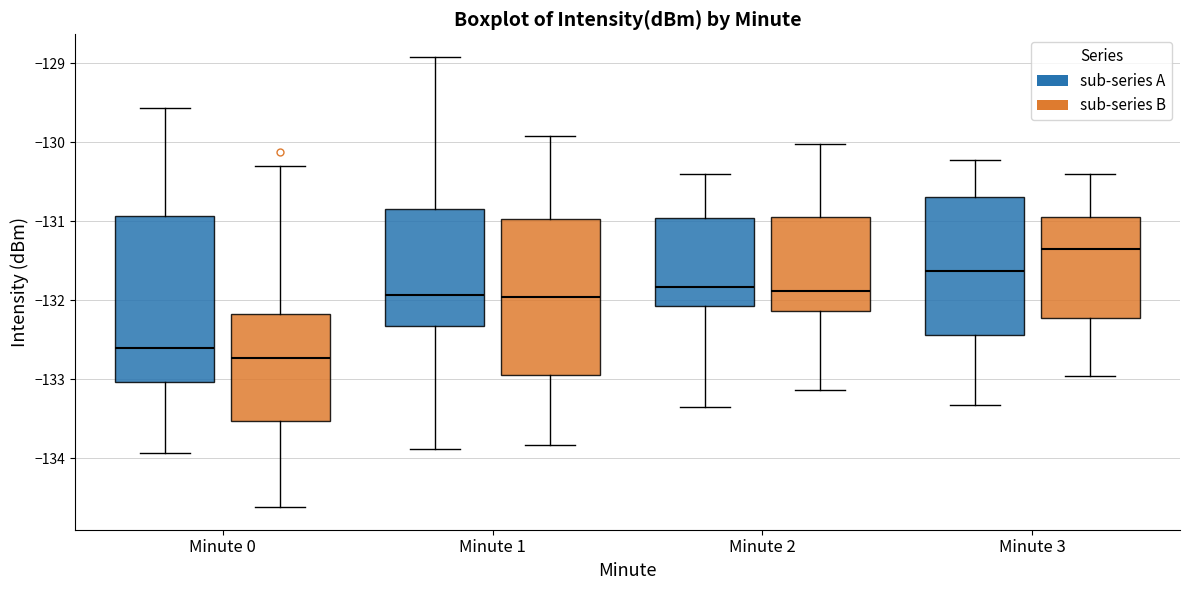

Reading left to right, read every box against the y-axis: the position of its median line, the range the box covers, and the ends of its whiskers. The values are not printed on the chart, so give them approximately, as read against the axis.

Minute 0 (sub-series A): median -132.6, box -133.0 to -130.9, whiskers -133.9 to -129.6
Minute 0 (sub-series B): median -132.7, box -133.5 to -132.2, whiskers -134.6 to -130.3
Minute 1 (sub-series A): median -131.9, box -132.3 to -130.8, whiskers -133.9 to -128.9
Minute 1 (sub-series B): median -132.0, box -132.9 to -131.0, whiskers -133.8 to -129.9
Minute 2 (sub-series A): median -131.8, box -132.1 to -131.0, whiskers -133.4 to -130.4
Minute 2 (sub-series B): median -131.9, box -132.1 to -130.9, whiskers -133.1 to -130.0
Minute 3 (sub-series A): median -131.6, box -132.4 to -130.7, whiskers -133.3 to -130.2
Minute 3 (sub-series B): median -131.4, box -132.2 to -130.9, whiskers -133.0 to -130.4